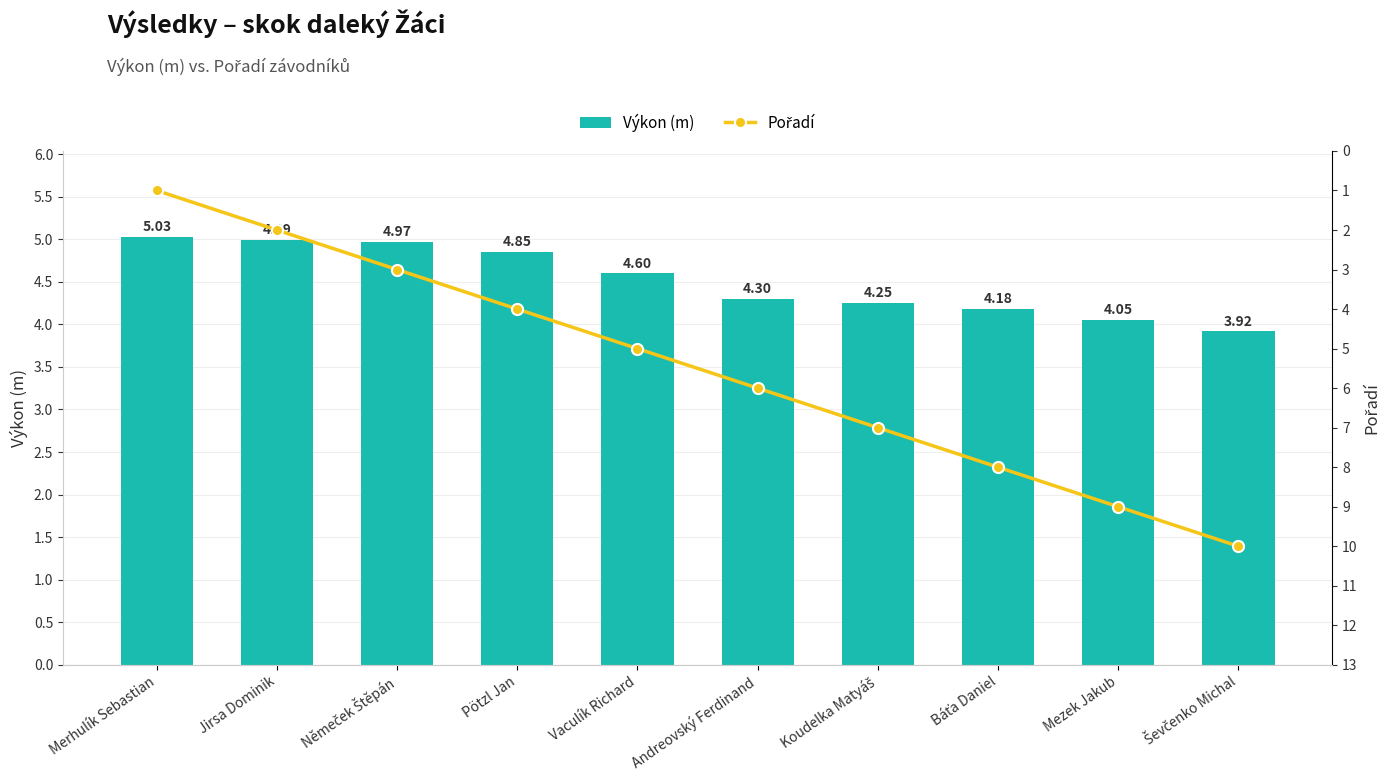

What is the total value across all series at Merhulík Sebastian?

6.0